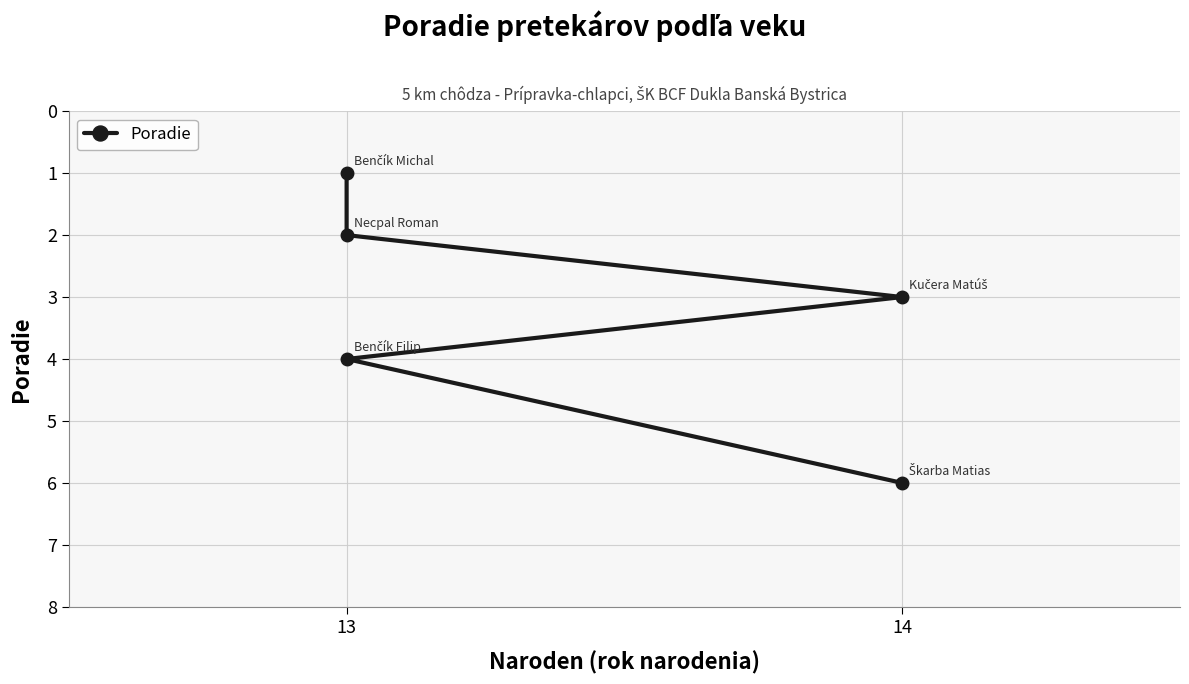

Where is the data nearest to the value 3?

14